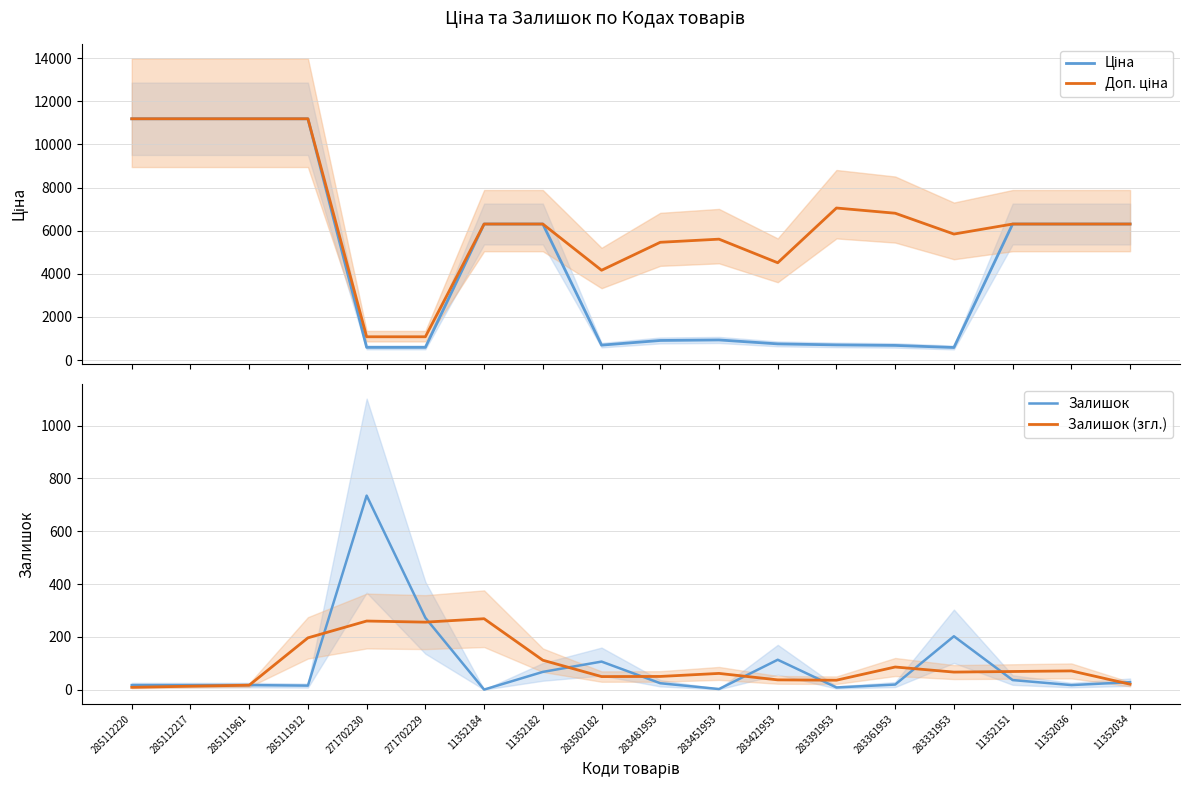

Reading left to right, transcribe all the data shown in this chart.

Ціна: 285112220=11188.2	285112217=11188.2	285111961=11188.2	285111912=11188.2	271702230=589.9	271702229=589.9	11352184=6308.8	11352182=6308.8	283502182=694.3	283481953=910.4	283451953=934.5	283421953=752.2	283391953=705.1	283361953=681.0	283331953=584.4	11352151=6308.8	11352036=6308.8	11352034=6308.8
Доп. ціна: 285112220=11188.2	285112217=11188.2	285111961=11188.2	285111912=11188.2	271702230=1081.7	271702229=1081.7	11352184=6308.8	11352182=6308.8	283502182=4165.6	283481953=5462.3	283451953=5607.2	283421953=4513.3	283391953=7051.3	283361953=6809.8	283331953=5843.9	11352151=6308.8	11352036=6308.8	11352034=6308.8
Залишок: 285112220=17.0	285112217=17.0	285111961=17.0	285111912=15.0	271702230=735.0	271702229=272.0	11352184=0.0	11352182=67.0	283502182=106.0	283481953=24.0	283451953=2.0	283421953=113.0	283391953=8.0	283361953=19.0	283331953=202.0	11352151=36.0	11352036=17.0	11352034=28.0
Залишок (згл.): 285112220=8.5	285112217=12.8	285111961=16.5	285111912=196.0	271702230=259.8	271702229=255.5	11352184=268.5	11352182=111.2	283502182=49.2	283481953=49.8	283451953=61.2	283421953=36.8	283391953=35.5	283361953=85.5	283331953=66.2	11352151=68.5	11352036=70.8	11352034=20.2